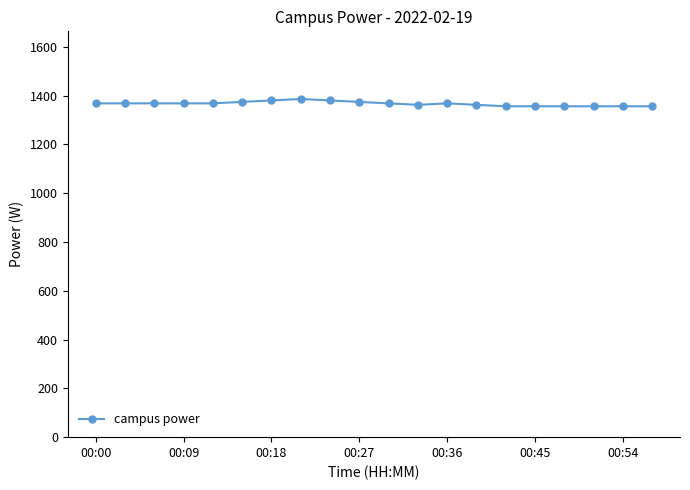

What is the maximum value shown in the chart?

1386